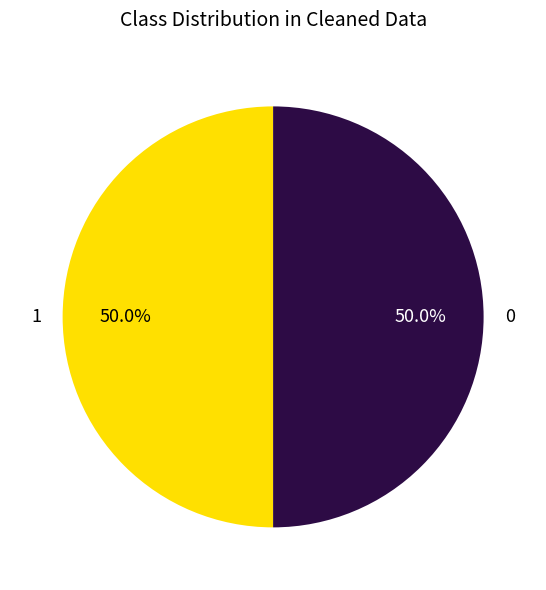

What is the total percentage of 0 and 1?

100.0%